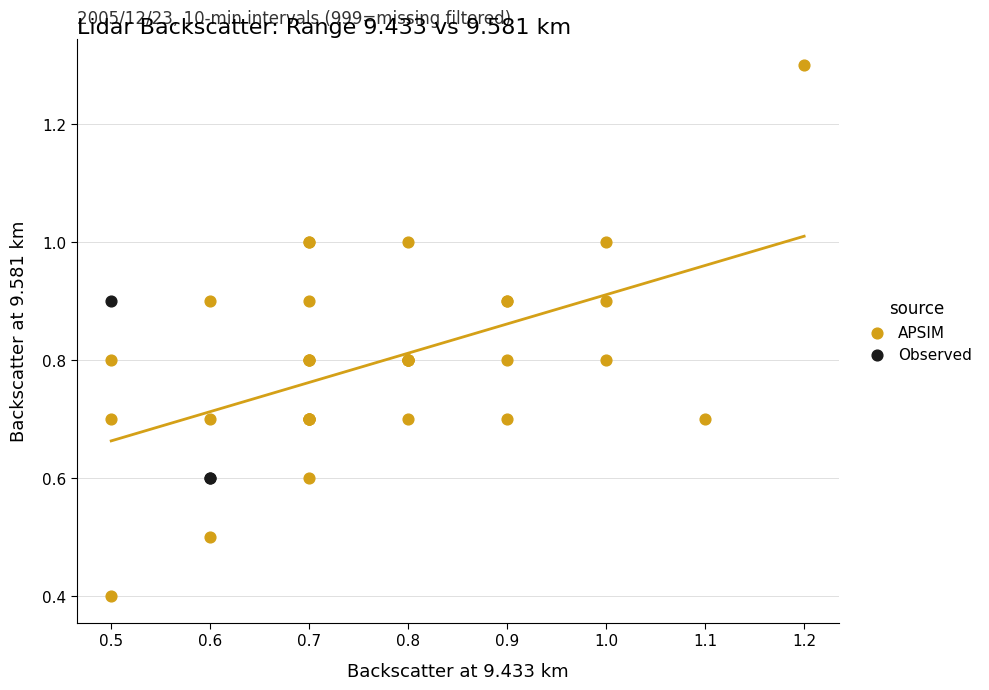

Which series contains the highest Y value?

APSIM